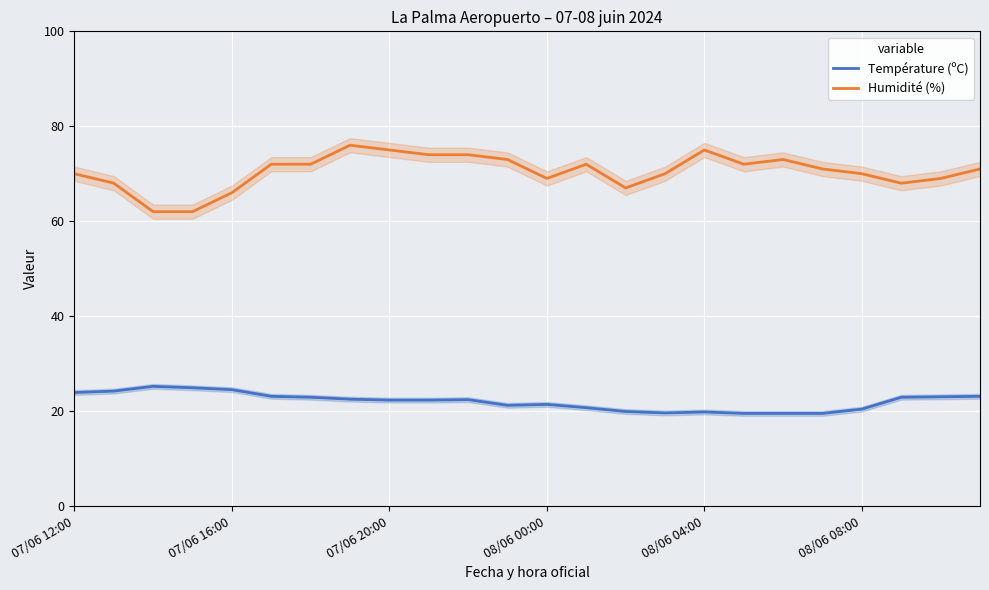

Rank the series by their maximum value, from highest to lowest.

Humidité (%), Température (ºC)